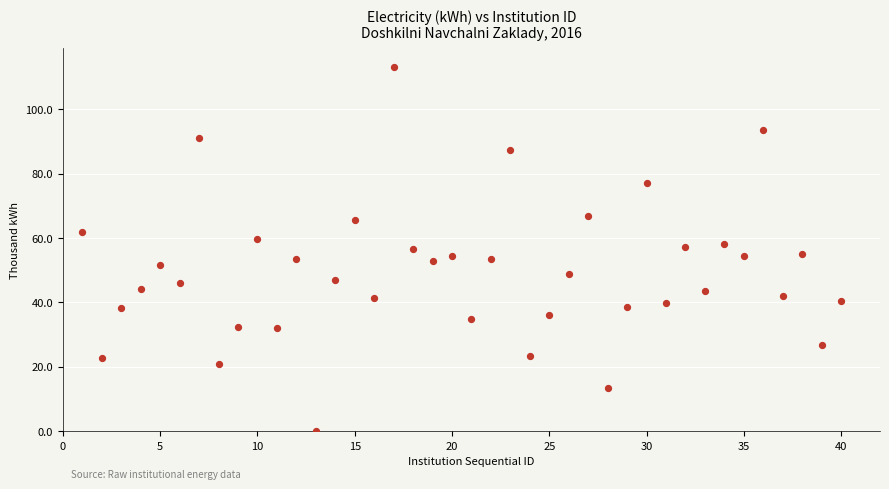

What is the range of Y values (max minus min)?

113.3